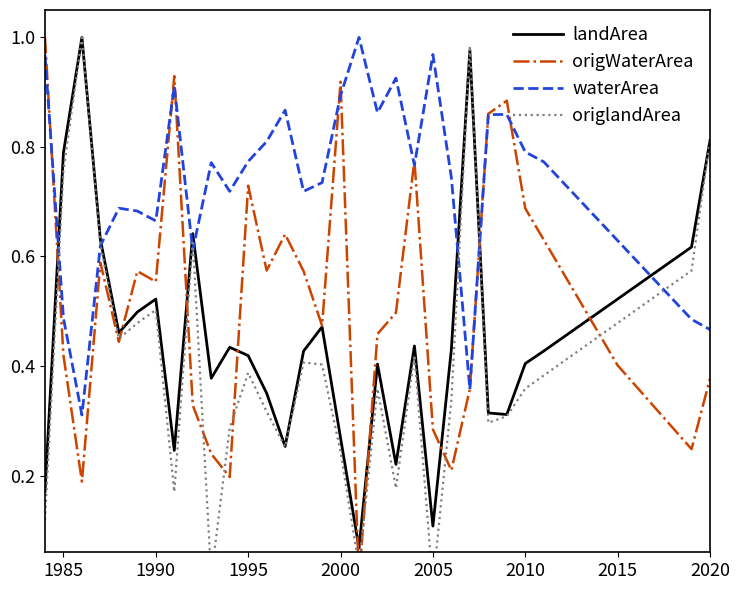

The landArea series shows 0.3 at 1995. True or false?

False